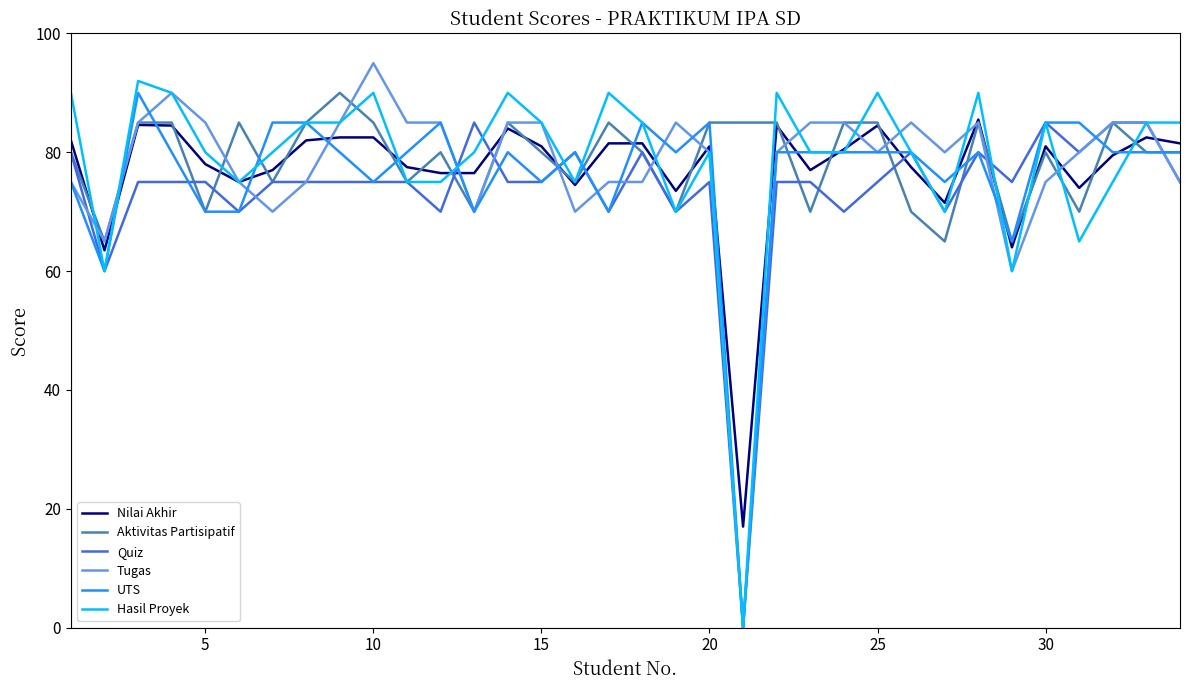

What is the difference between the second highest and minimum values in the Aktivitas Partisipatif series?

20.0